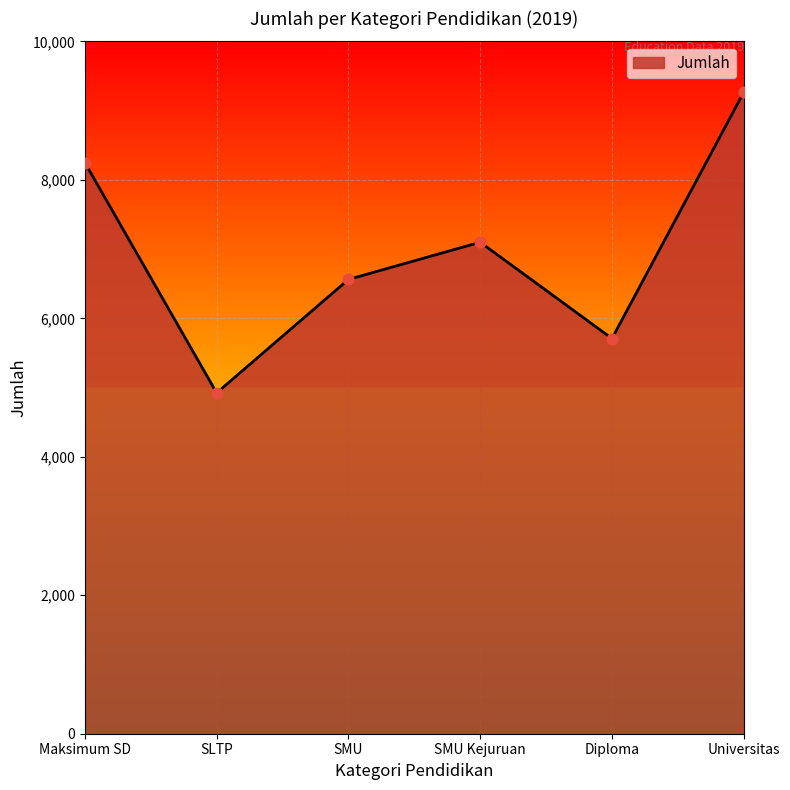

Which has a higher value, SMU or SMU Kejuruan?

SMU Kejuruan